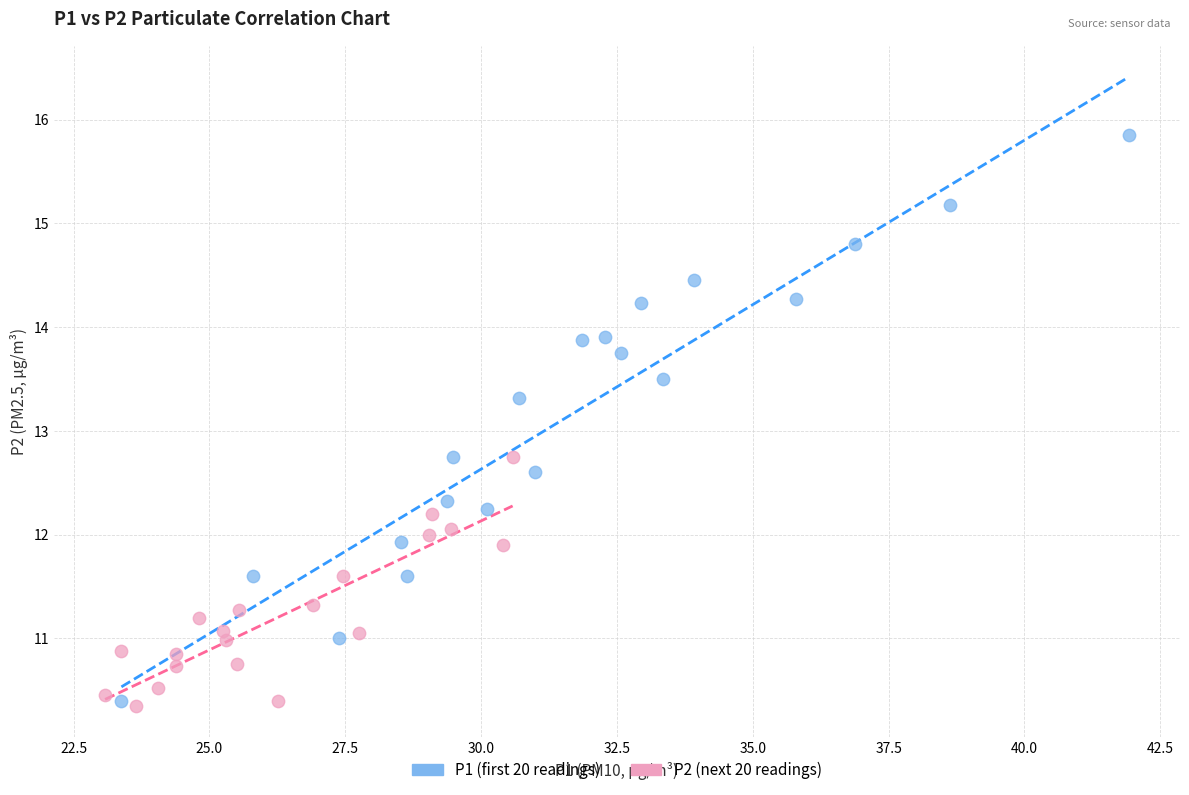

Which series has the widest spread of Y values?

P1 (first 20 readings)